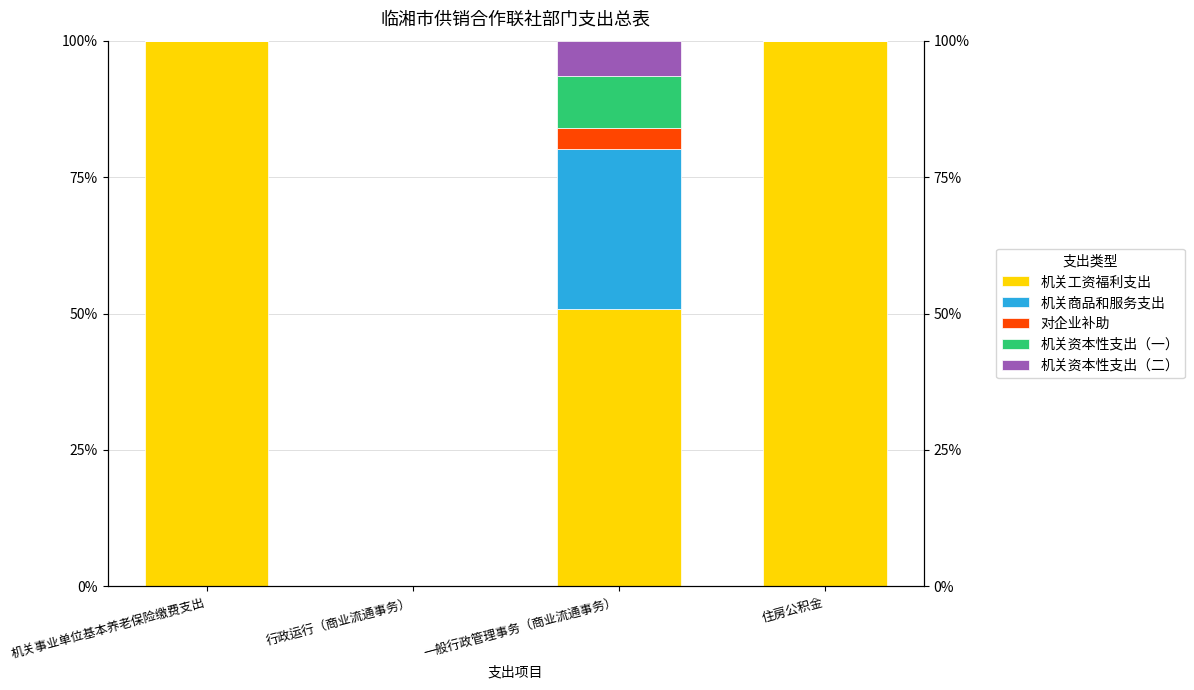

Is the value of 机关资本性支出（一） at 住房公积金 greater than the value of 机关商品和服务支出 at 一般行政管理事务（商业流通事务）?

No